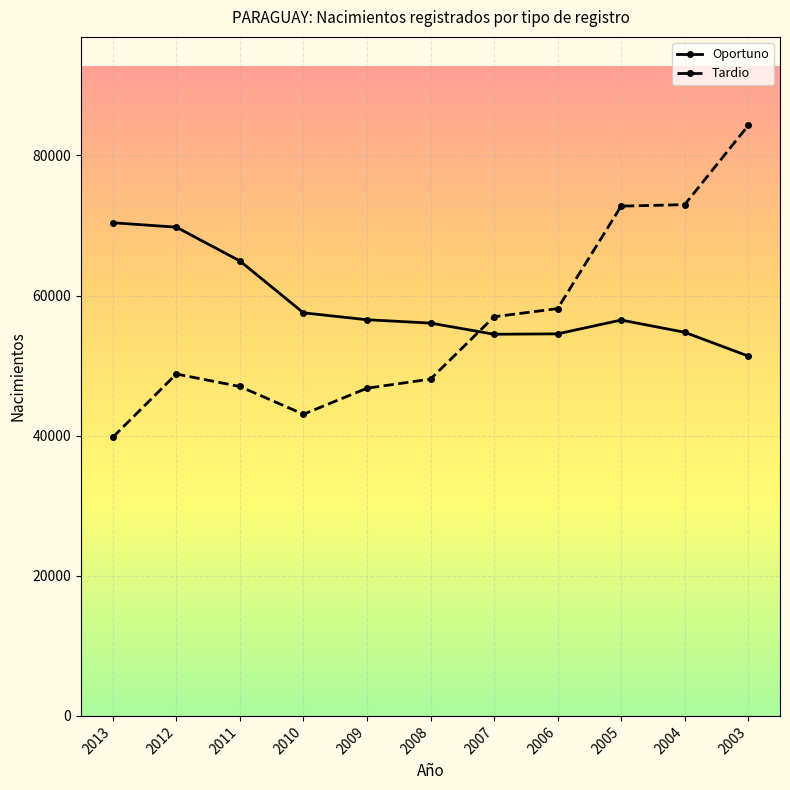

What is the sum of the Tardio values at 2003 and 2011?

131285